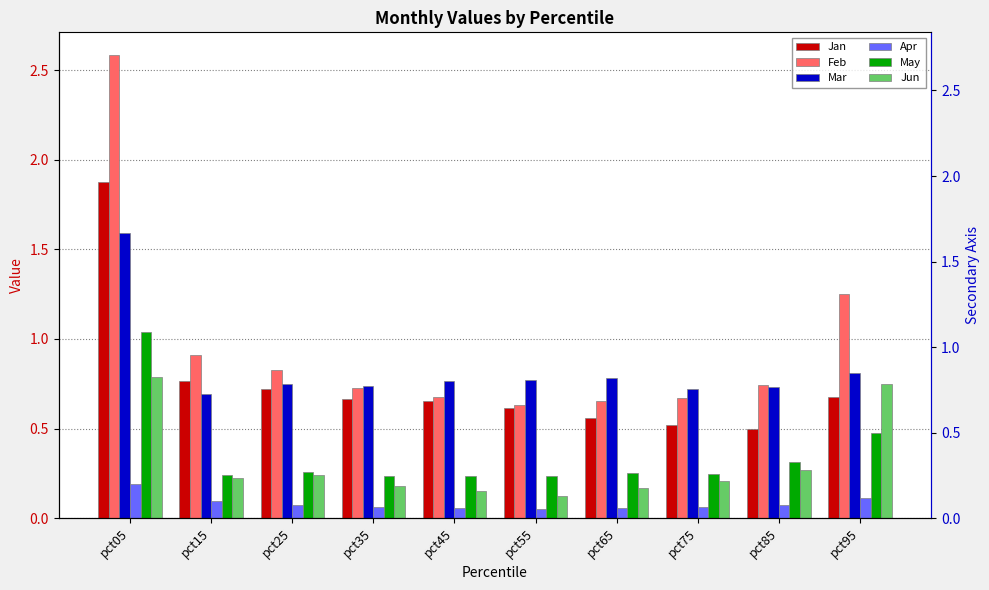

Which label corresponds to the largest value in the chart?

pct05